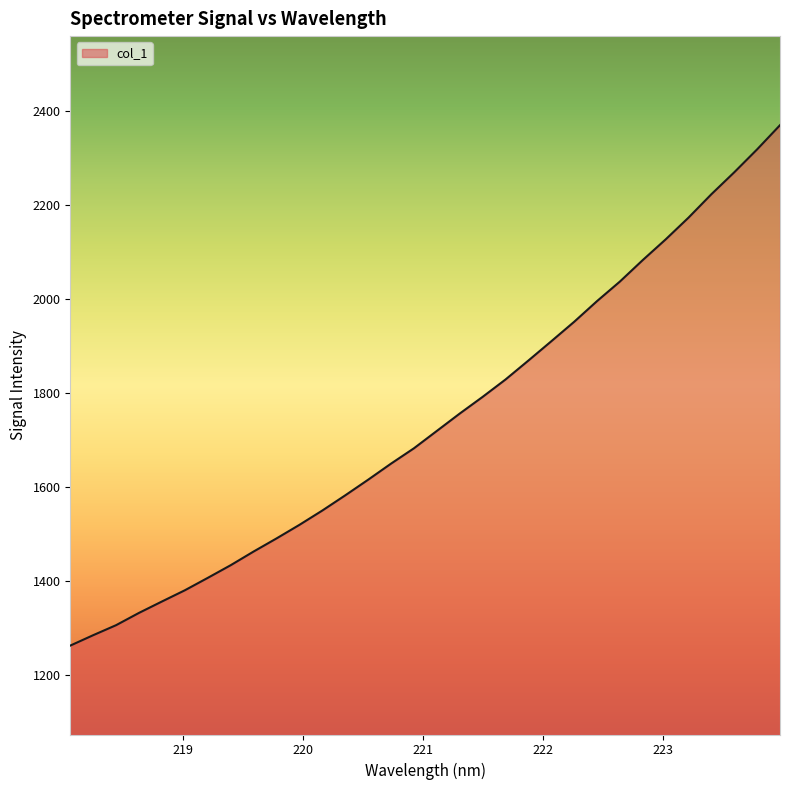

What is the smallest value displayed?

1261.5